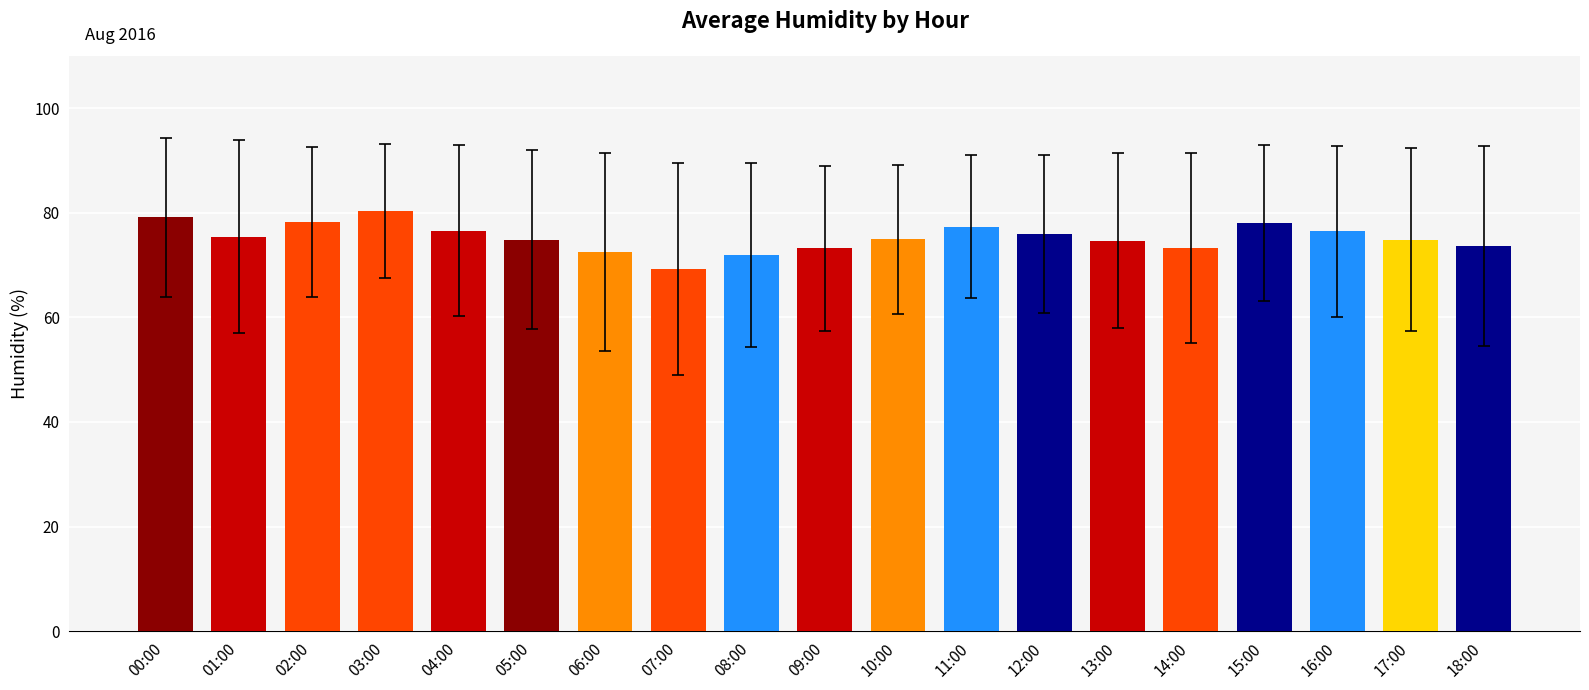

What is the difference between the second highest and minimum values?

9.9